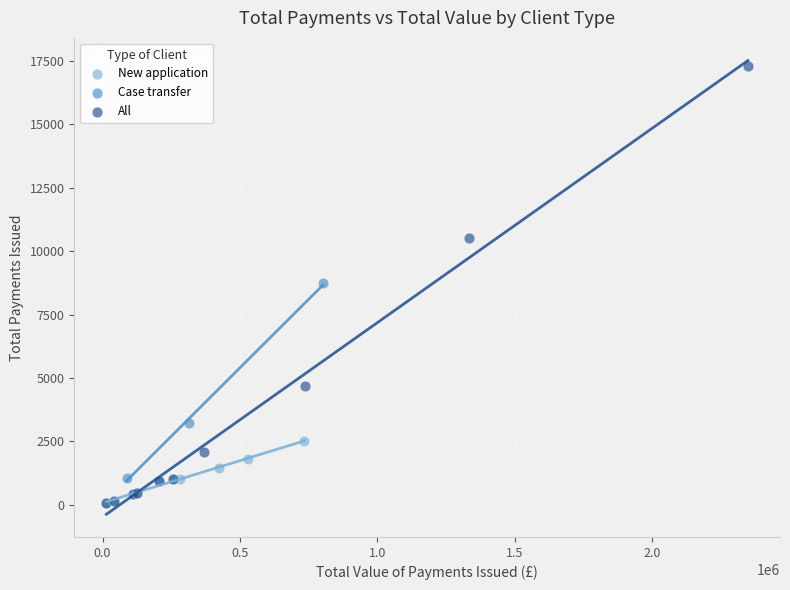

What are all the series names shown in the legend?

New application, Case transfer, All